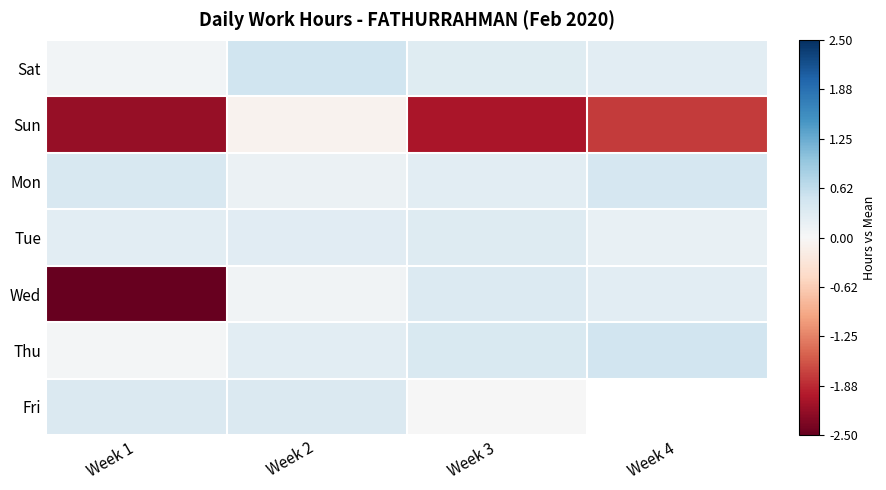

The value of Thu at Week 3 is 0.4. True or false?

True